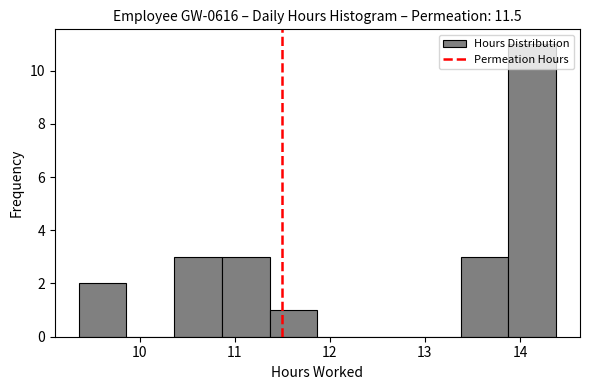

Reading left to right, list every bar in this chart as the range it spans on the x-axis followed by its height. Neither the bar edges nor the heights are printed on the chart, so give them approximately, as read against the axes.

9.4 to 9.9: 2
9.9 to 10.4: 0
10.4 to 10.9: 3
10.9 to 11.4: 3
11.4 to 11.9: 1
11.9 to 12.4: 0
12.4 to 12.9: 0
12.9 to 13.4: 0
13.4 to 13.9: 3
13.9 to 14.4: 11